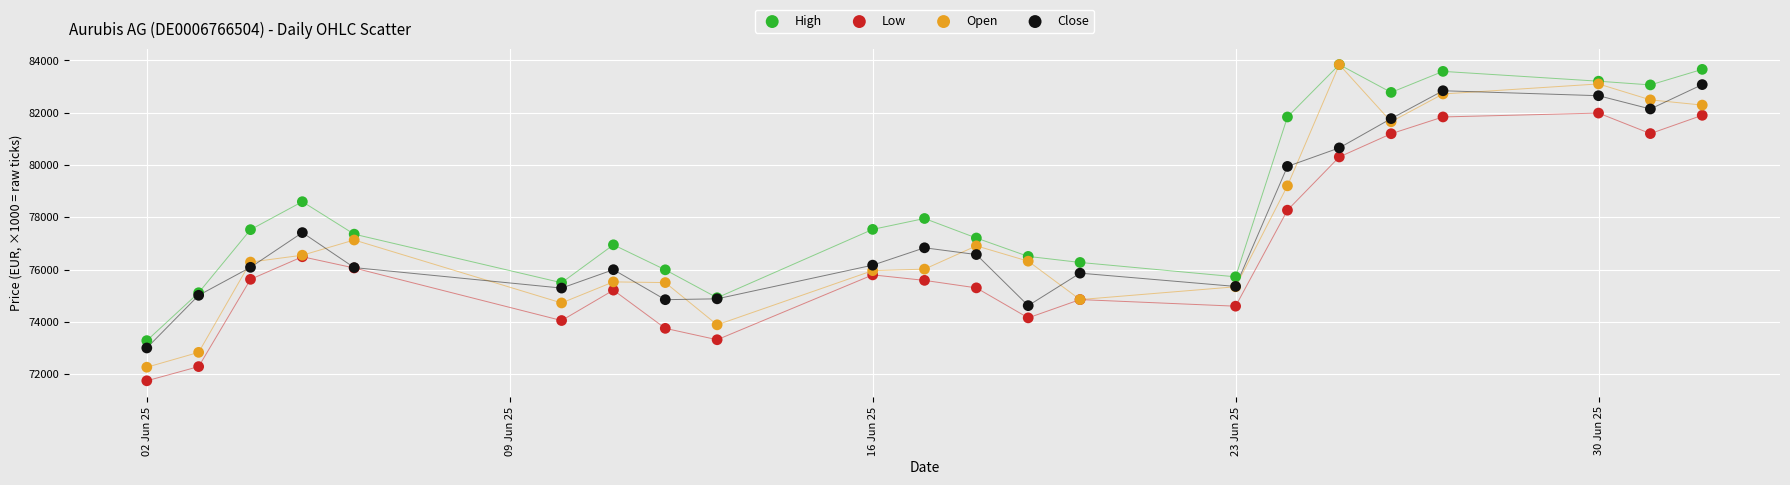

What are all the series names shown in the legend?

High, Low, Open, Close